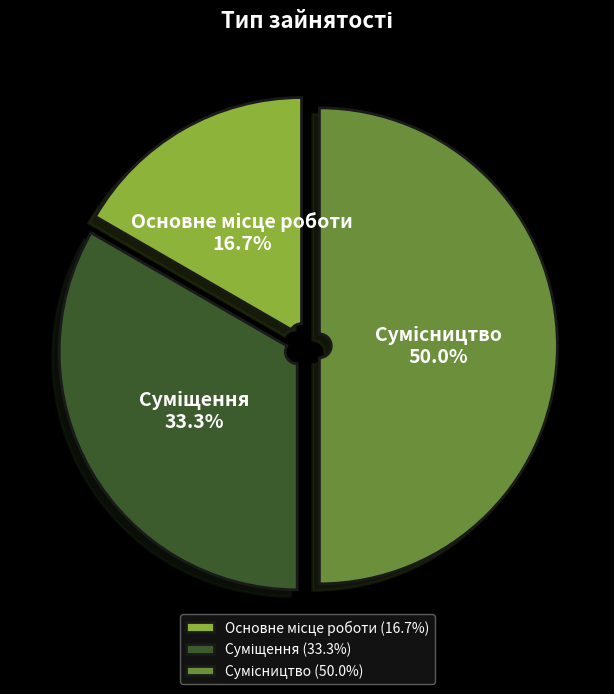

Approximately how many times larger is the value at Суміщення compared to Основне місце роботи?

2.0